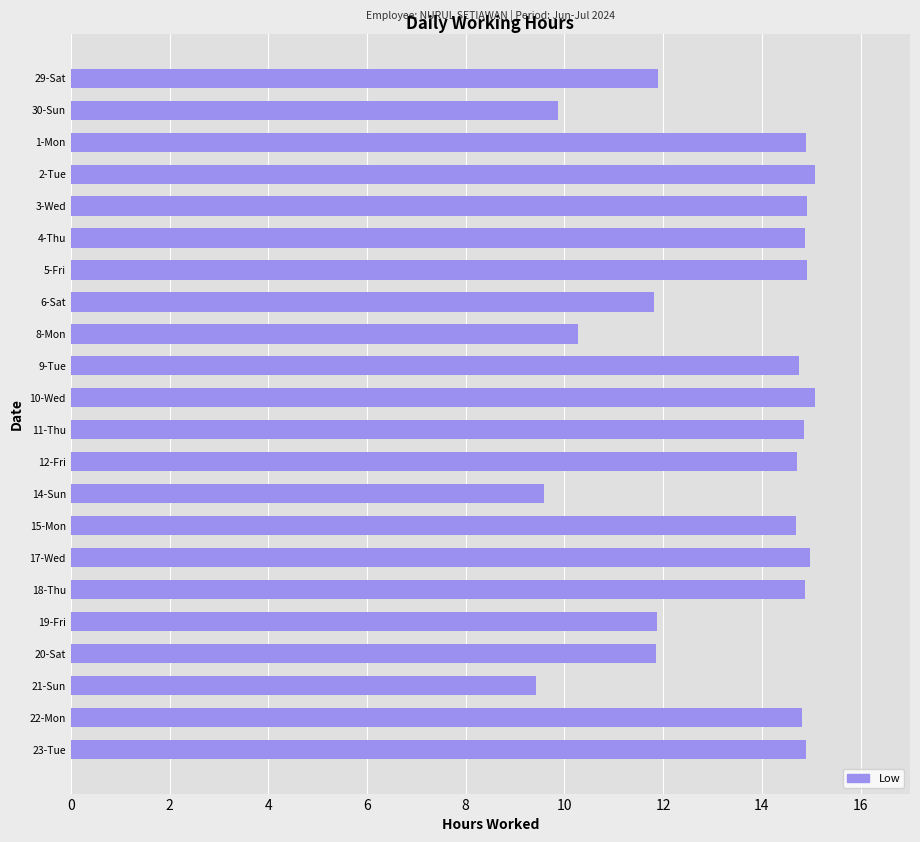

What is the minimum value shown in the chart?

9.4